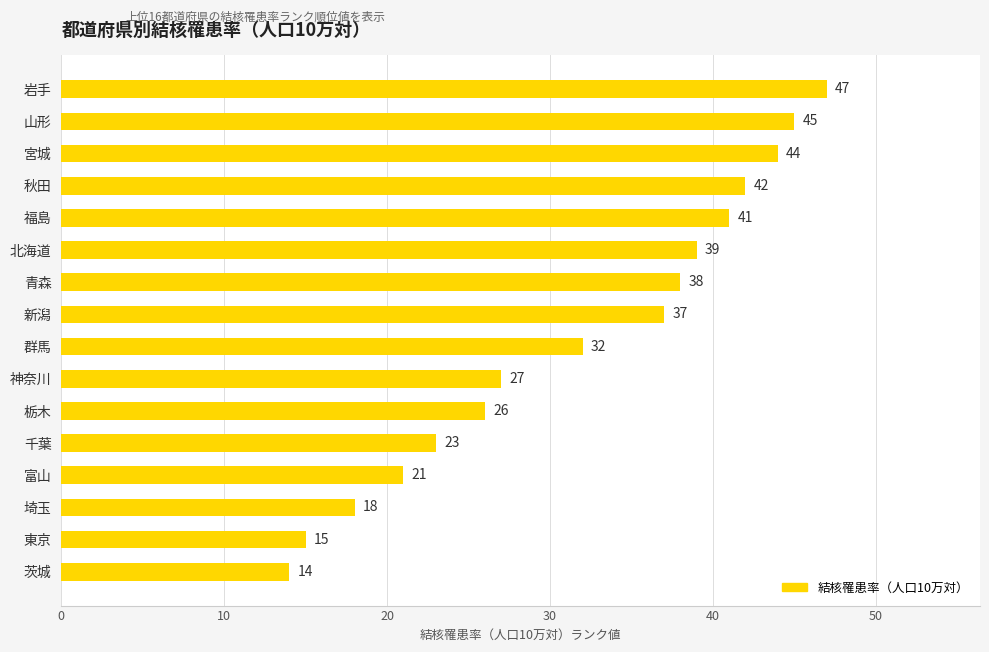

List the labels in order of value, smallest first.

茨城, 東京, 埼玉, 富山, 千葉, 栃木, 神奈川, 群馬, 新潟, 青森, 北海道, 福島, 秋田, 宮城, 山形, 岩手